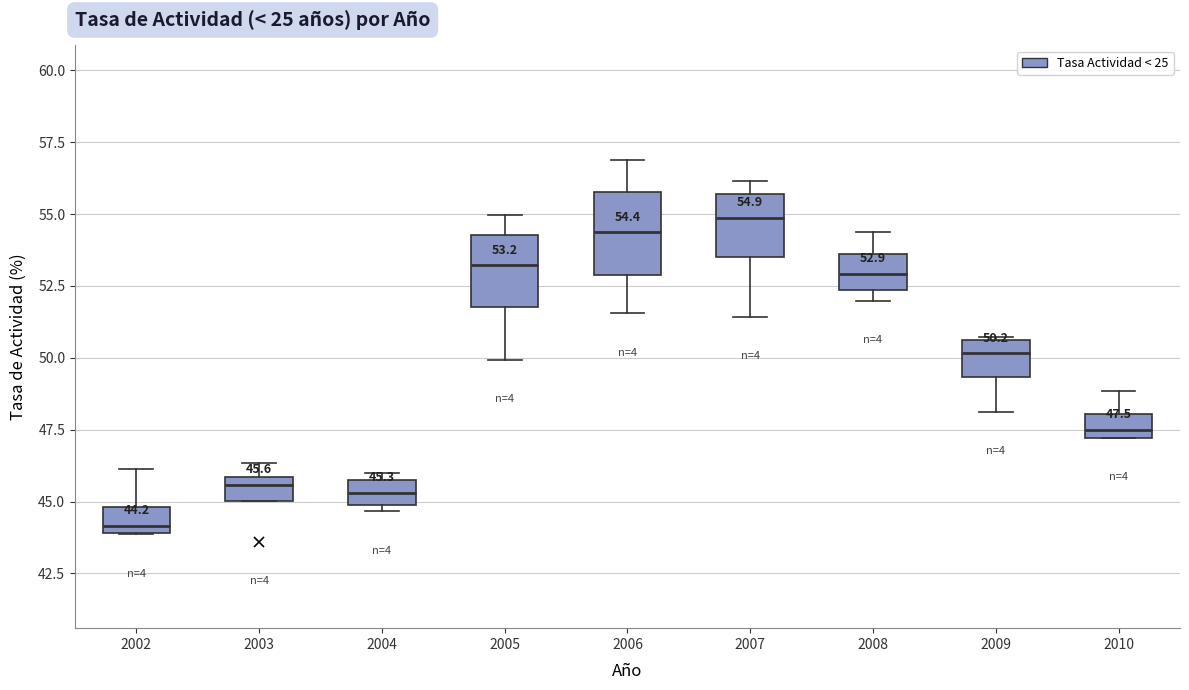

Which box's median line is the lowest?

2002